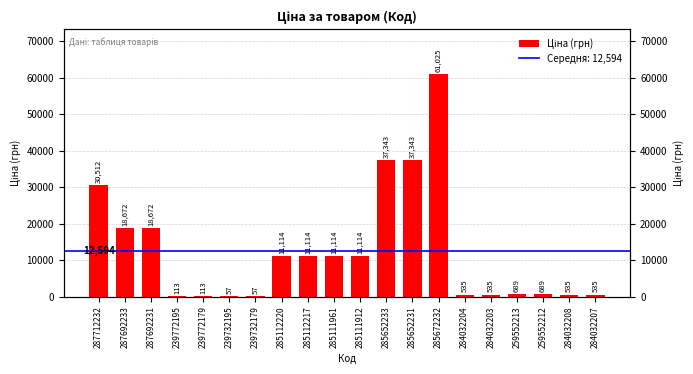

What is the maximum value shown in the chart?

61024.7